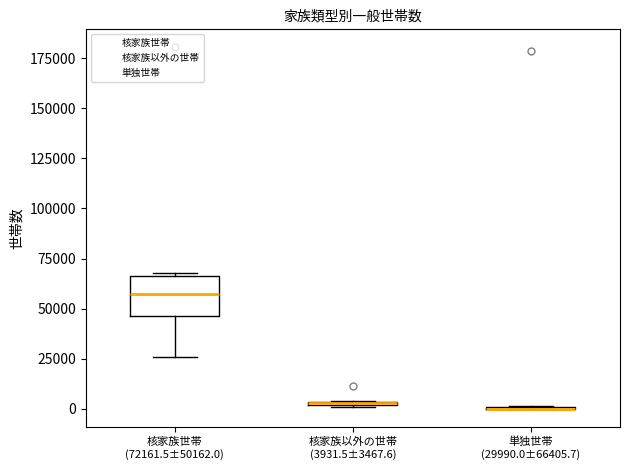

Where is the lower edge of the box for 核家族世帯 (72161.5±50162.0) on the y-axis? The values are not printed on the chart, so give them approximately, as read against the axis.

45000